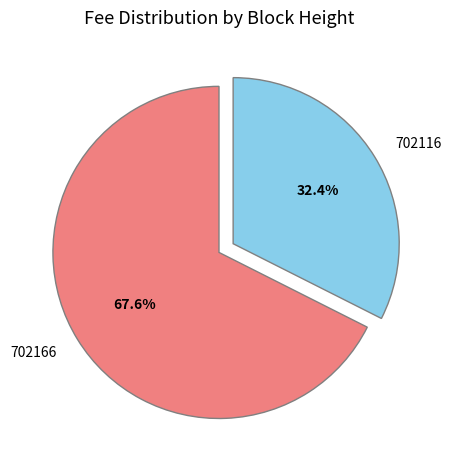

To the nearest percent, what is the difference between the 702116 and 702166 slice percentages?

35%